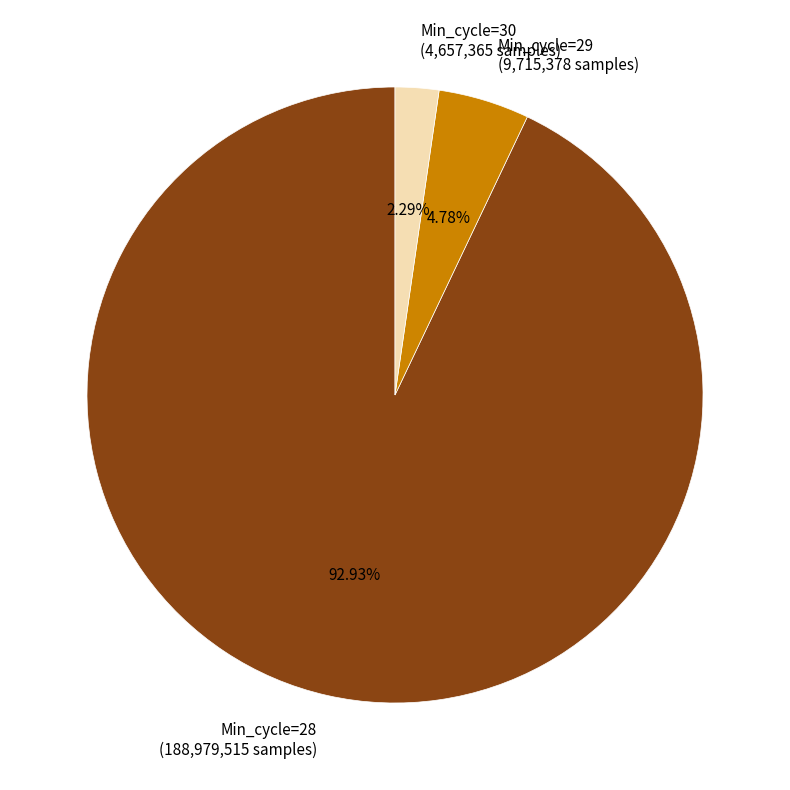

How many segments does this pie chart have?

3